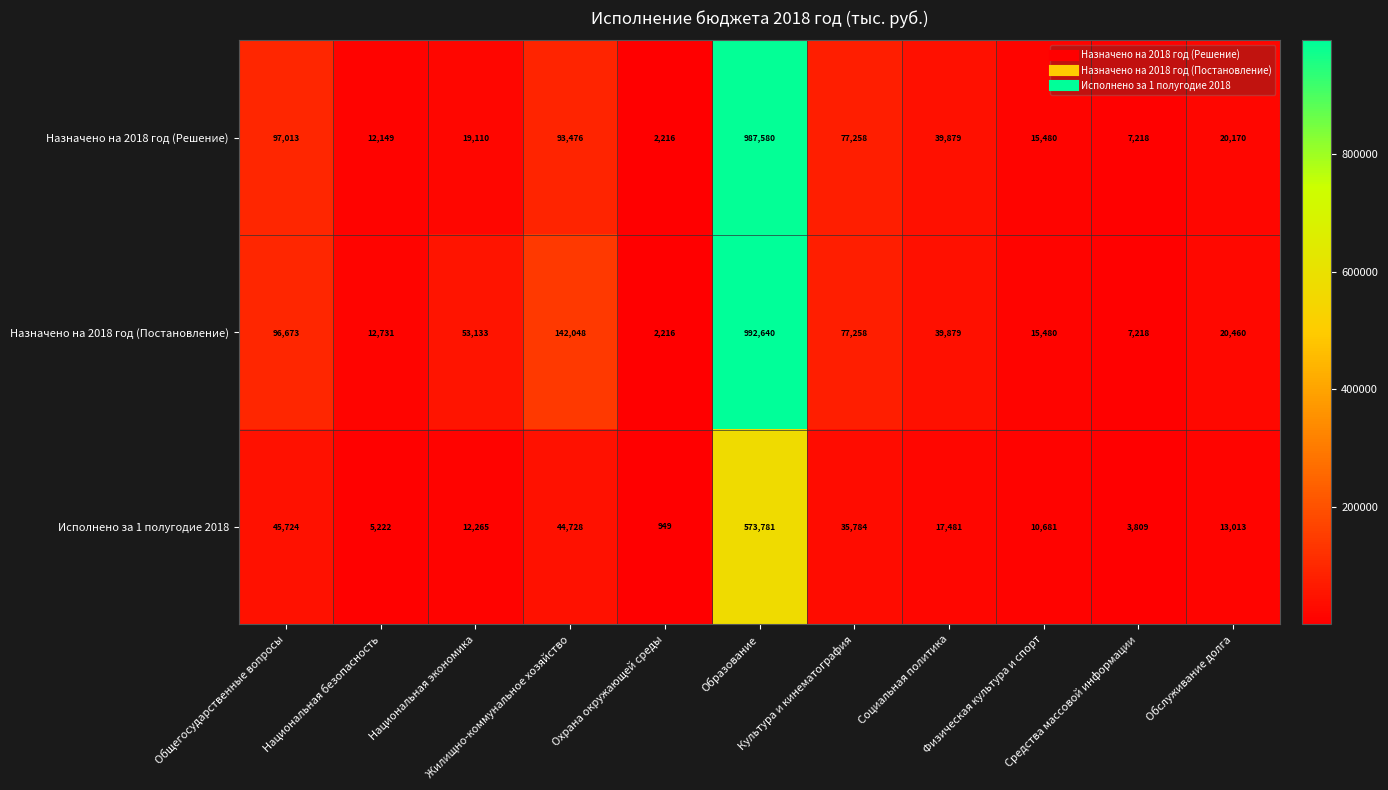

At which category does the chart reach its minimum across all series?

Охрана окружающей среды